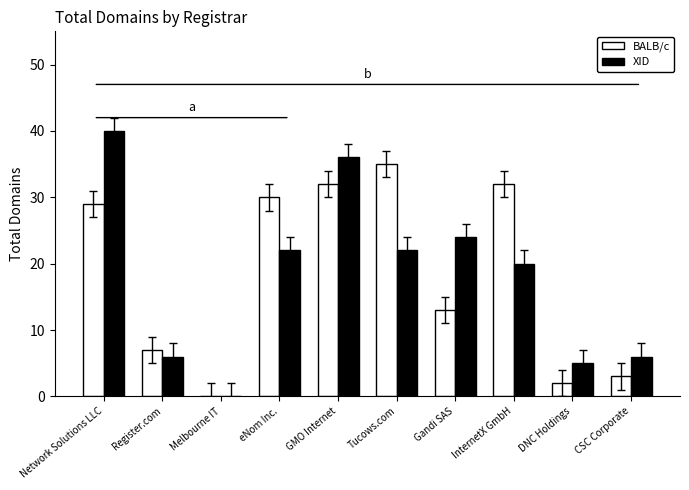

Does the chart contain stacked bars?

No